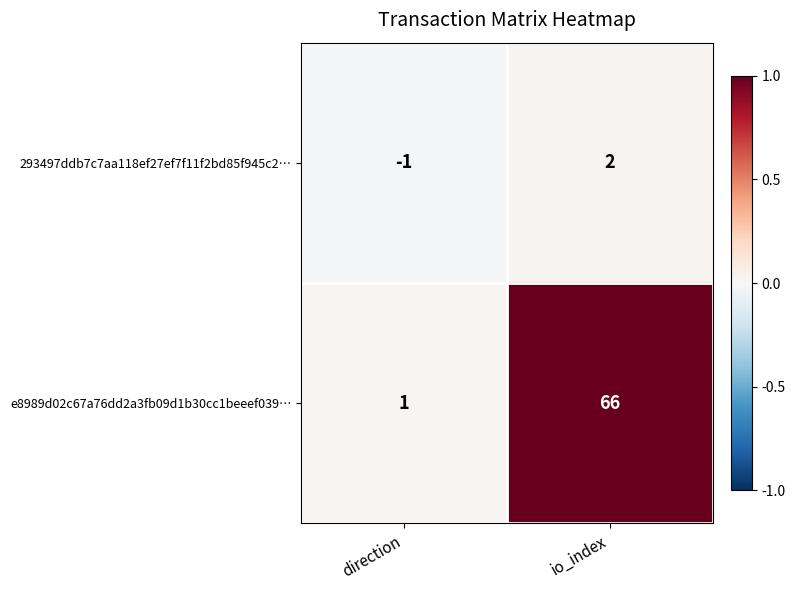

Reading left to right, transcribe all the data shown in this chart.

293497ddb7c7aa118ef27ef7f11f2bd85f945c2…: direction=-1	io_index=2
e8989d02c67a76dd2a3fb09d1b30cc1beeef039…: direction=1	io_index=66